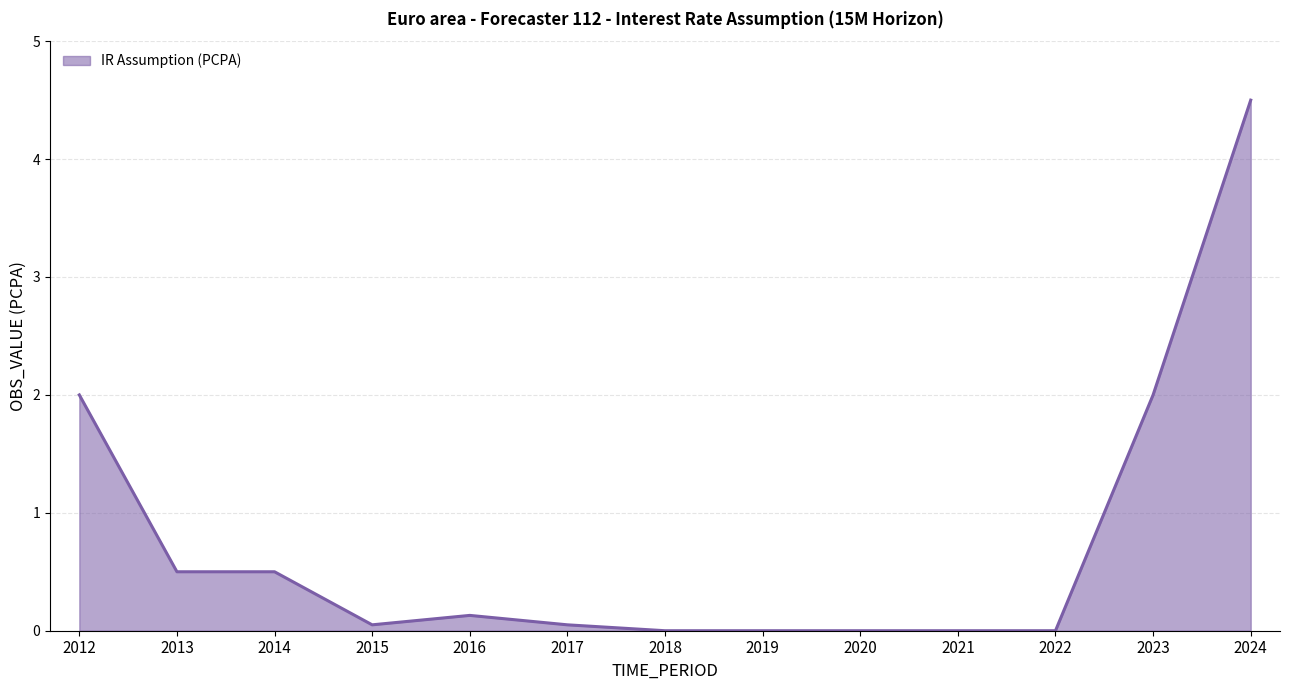

What is the difference between the maximum and minimum values?

4.5